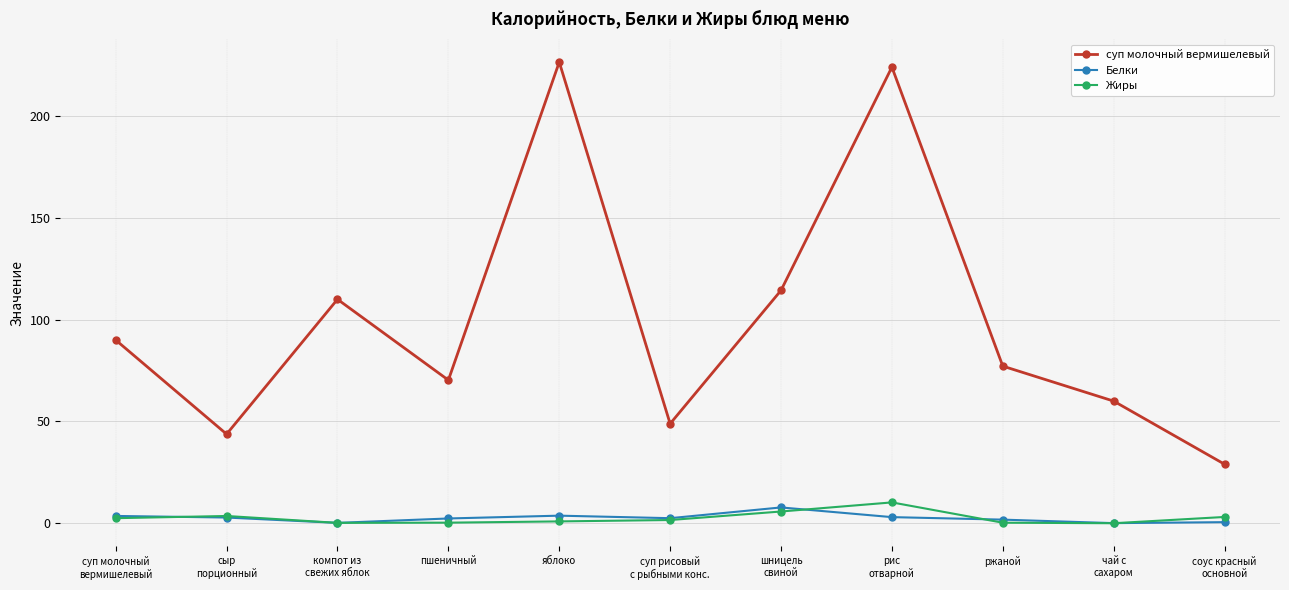

What is the value of the Белки point at the 2nd from the left?

2.8